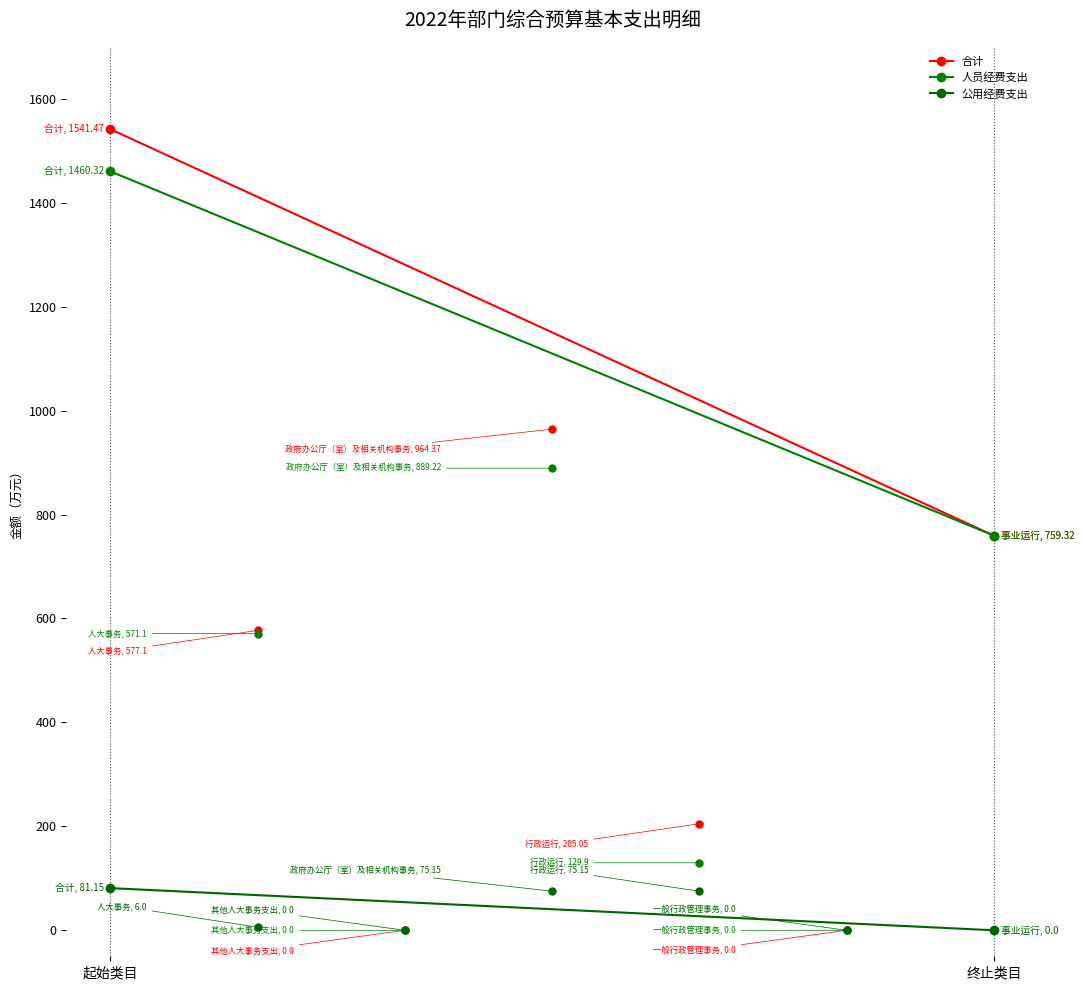

The 公用经费支出 series shows 0.0 at 终止类目. True or false?

True